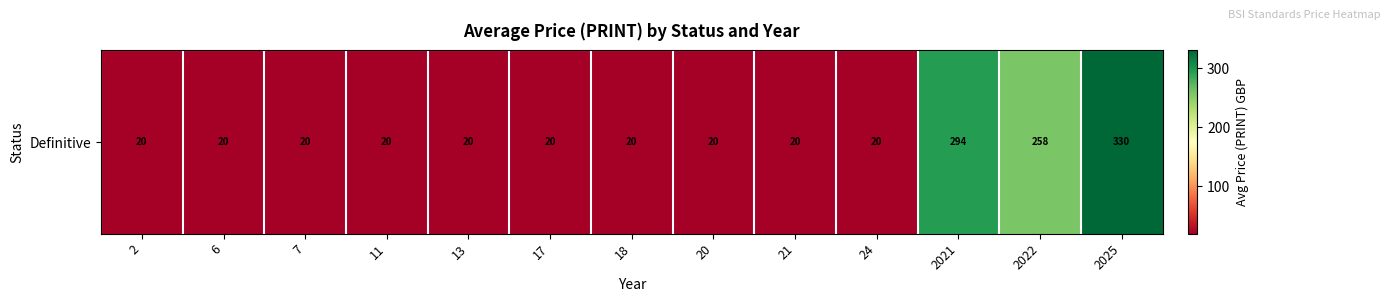

Rank the categories by value from lowest to highest.

2, 6, 7, 11, 13, 17, 18, 20, 21, 24, 2022, 2021, 2025